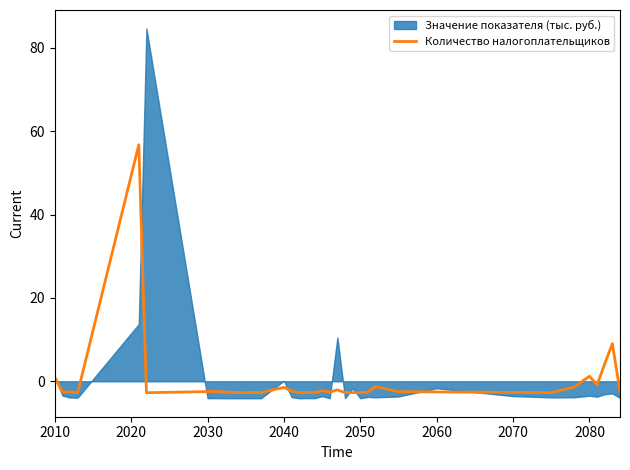

What is the highest value of the Количество налогоплательщиков series?

56.7